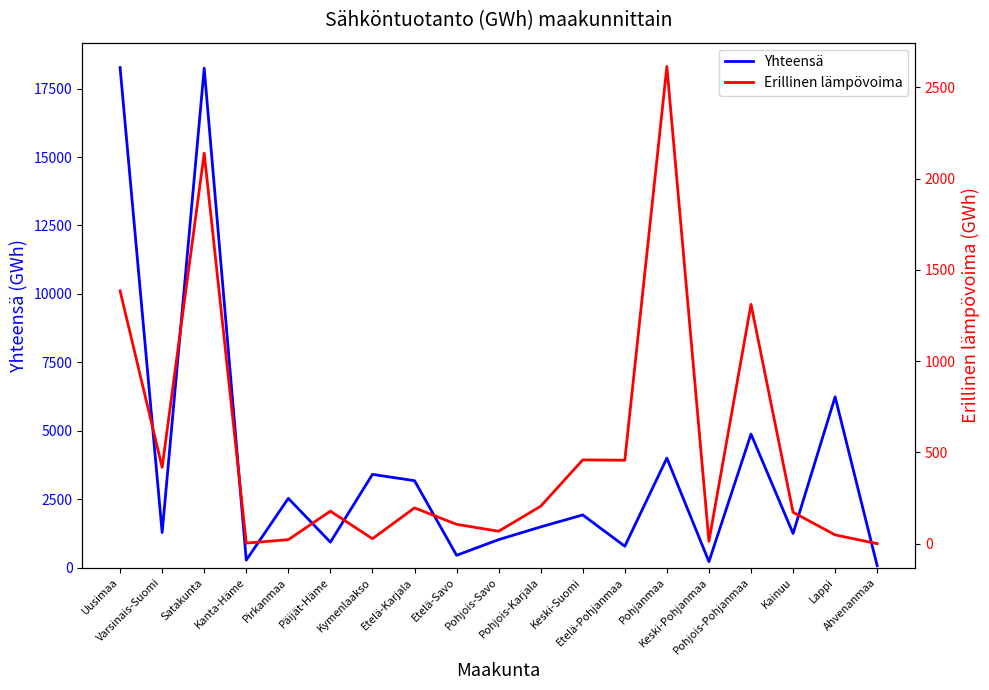

What is the maximum value shown in the chart?

18271